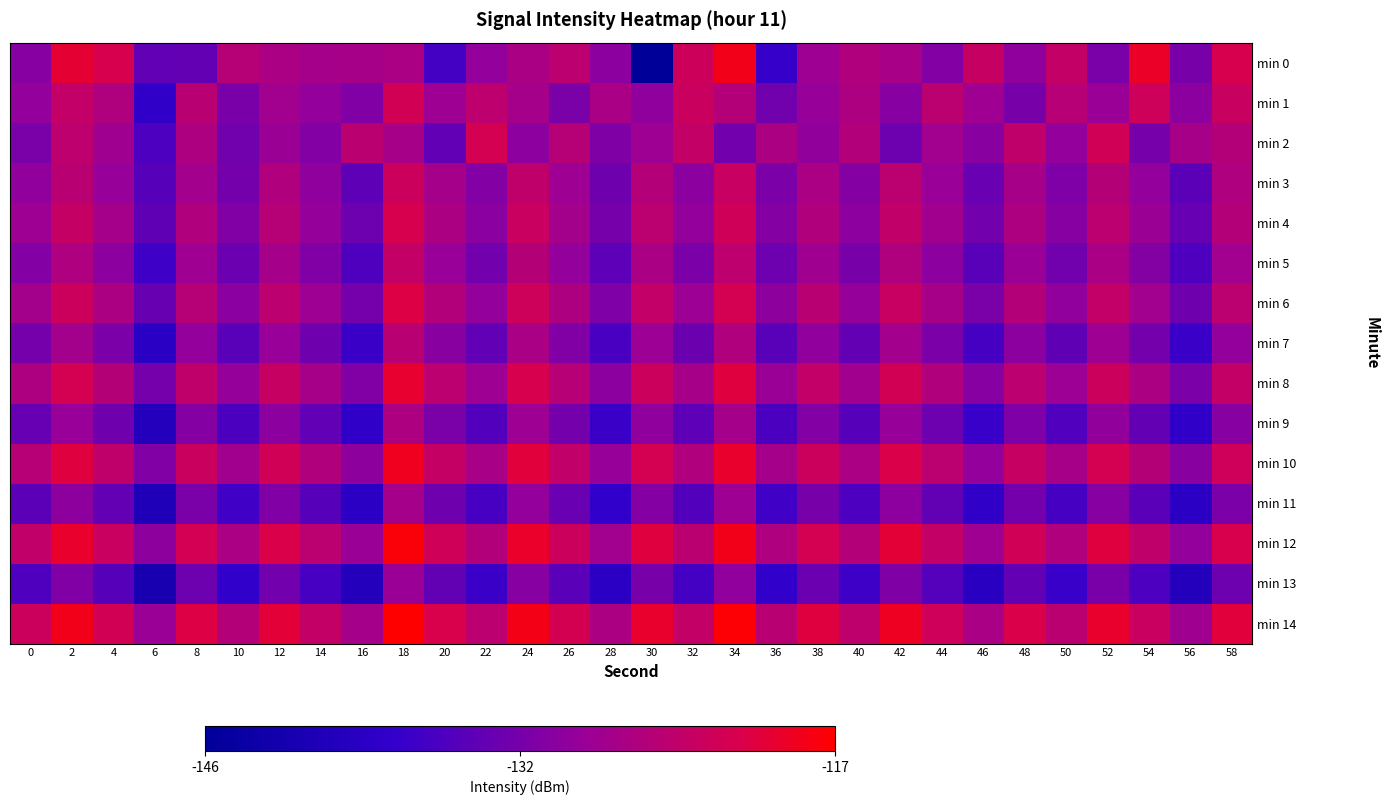

Reading left to right, list all the values displayed in this chart.

min 0: 0=-130.1	2=-120.0	4=-121.7	6=-133.3	8=-133.1	10=-125.3	12=-126.6	14=-127.3	16=-127.0	18=-126.6	20=-135.8	22=-129.1	24=-126.7	26=-124.7	28=-129.7	30=-145.9	32=-122.8	34=-118.5	36=-137.0	38=-128.0	40=-126.0	42=-126.9	44=-130.5	46=-123.5	48=-129.4	50=-123.8	52=-131.3	54=-119.3	56=-131.4	58=-121.7
min 1: 0=-129.1	2=-123.9	4=-126.1	6=-137.8	8=-125.1	10=-131.4	12=-127.6	14=-128.9	16=-130.7	18=-122.3	20=-128.0	22=-124.5	24=-127.3	26=-131.2	28=-126.8	30=-129.4	32=-123.1	34=-125.6	36=-132.0	38=-128.7	40=-126.3	42=-130.1	44=-124.8	46=-127.9	48=-131.5	50=-125.2	52=-128.4	54=-122.7	56=-129.8	58=-123.3
min 2: 0=-131.2	2=-124.5	4=-127.8	6=-135.1	8=-126.4	10=-132.0	12=-128.3	14=-130.5	16=-124.9	18=-127.1	20=-133.4	22=-121.8	24=-129.6	26=-125.3	28=-130.8	30=-128.1	32=-123.7	34=-131.9	36=-126.5	38=-129.2	40=-125.8	42=-132.3	44=-127.6	46=-130.0	48=-124.2	50=-128.9	52=-122.4	54=-131.6	56=-127.0	58=-125.5
min 3: 0=-129.3	2=-125.1	4=-128.7	6=-134.2	8=-127.5	10=-131.8	12=-126.0	14=-129.4	16=-133.6	18=-122.9	20=-127.2	22=-130.5	24=-124.3	26=-128.0	28=-132.1	30=-125.7	32=-129.8	34=-123.4	36=-131.0	38=-126.6	40=-130.3	42=-124.8	44=-128.5	46=-132.7	48=-127.0	50=-130.9	52=-125.4	54=-129.1	56=-133.8	58=-126.2
min 4: 0=-128.1	2=-123.6	4=-127.2	6=-133.5	8=-126.0	10=-130.7	12=-125.3	14=-128.8	16=-132.4	18=-121.7	20=-126.5	22=-129.9	24=-123.2	26=-127.4	28=-131.6	30=-124.8	32=-128.9	34=-122.5	36=-130.3	38=-125.9	40=-129.6	42=-124.1	44=-127.7	46=-131.9	48=-126.4	50=-130.1	52=-124.7	54=-128.3	56=-132.9	58=-125.5
min 5: 0=-130.5	2=-126.2	4=-129.8	6=-136.3	8=-127.9	10=-132.6	12=-127.2	14=-130.7	16=-134.9	18=-123.8	20=-128.6	22=-131.9	24=-125.4	26=-129.1	28=-133.7	30=-126.7	32=-131.0	34=-124.5	36=-132.4	38=-127.8	40=-131.5	42=-126.1	44=-129.7	46=-134.1	48=-128.4	50=-132.0	52=-126.8	54=-130.4	56=-135.0	58=-127.6
min 6: 0=-127.4	2=-122.9	4=-126.5	6=-132.8	8=-125.3	10=-129.9	12=-124.6	14=-128.1	16=-131.7	18=-120.9	20=-125.8	22=-129.1	24=-122.7	26=-126.3	28=-130.9	30=-124.0	32=-128.2	34=-121.8	36=-129.5	38=-125.1	40=-128.8	42=-123.4	44=-127.0	46=-131.2	48=-125.7	50=-129.3	52=-124.0	54=-127.6	56=-132.2	58=-124.8
min 7: 0=-131.7	2=-127.4	4=-131.0	6=-138.5	8=-129.1	10=-134.0	12=-128.6	14=-132.2	16=-136.5	18=-125.1	20=-130.0	22=-133.4	24=-126.8	26=-130.6	28=-135.3	30=-128.2	32=-132.5	34=-126.0	36=-134.0	38=-129.3	40=-133.0	42=-127.5	44=-131.1	46=-135.6	48=-129.7	50=-133.5	52=-128.0	54=-131.8	56=-136.5	58=-129.0
min 8: 0=-126.3	2=-121.8	4=-125.4	6=-131.7	8=-124.2	10=-128.8	12=-123.5	14=-127.0	16=-130.6	18=-119.8	20=-124.7	22=-128.0	24=-121.6	26=-125.2	28=-129.8	30=-122.9	32=-127.1	34=-120.7	36=-128.4	38=-124.0	40=-127.7	42=-122.3	44=-125.9	46=-130.1	48=-124.6	50=-128.2	52=-122.9	54=-126.5	56=-131.1	58=-123.7
min 9: 0=-132.9	2=-128.6	4=-132.2	6=-139.7	8=-130.3	10=-135.2	12=-129.8	14=-133.4	16=-137.7	18=-126.3	20=-131.2	22=-134.6	24=-128.0	26=-131.8	28=-136.5	30=-129.4	32=-133.7	34=-127.2	36=-135.2	38=-130.5	40=-134.2	42=-128.7	44=-132.3	46=-136.8	48=-130.9	50=-134.7	52=-129.2	54=-133.0	56=-137.7	58=-130.2
min 10: 0=-125.2	2=-120.7	4=-124.3	6=-130.6	8=-123.1	10=-127.7	12=-122.4	14=-125.9	16=-129.5	18=-118.7	20=-123.6	22=-126.9	24=-120.5	26=-124.1	28=-128.7	30=-121.8	32=-126.0	34=-119.6	36=-127.3	38=-122.9	40=-126.6	42=-121.2	44=-124.8	46=-129.0	48=-123.5	50=-127.1	52=-121.8	54=-125.4	56=-130.0	58=-122.6
min 11: 0=-133.8	2=-129.5	4=-133.1	6=-140.6	8=-131.2	10=-136.1	12=-130.7	14=-134.3	16=-138.6	18=-127.2	20=-132.1	22=-135.5	24=-128.9	26=-132.7	28=-137.4	30=-130.3	32=-134.6	34=-128.1	36=-136.1	38=-131.4	40=-135.1	42=-129.6	44=-133.2	46=-137.7	48=-131.8	50=-135.6	52=-130.1	54=-133.9	56=-138.6	58=-131.1
min 12: 0=-124.1	2=-119.6	4=-123.2	6=-129.5	8=-122.0	10=-126.6	12=-121.3	14=-124.8	16=-128.4	18=-117.6	20=-122.5	22=-125.8	24=-119.4	26=-123.0	28=-127.6	30=-120.7	32=-124.9	34=-118.5	36=-126.2	38=-121.8	40=-125.5	42=-120.1	44=-123.7	46=-127.9	48=-122.4	50=-126.0	52=-120.7	54=-124.3	56=-128.9	58=-121.5
min 13: 0=-135.0	2=-130.7	4=-134.3	6=-141.8	8=-132.4	10=-137.3	12=-131.9	14=-135.5	16=-139.8	18=-128.4	20=-133.3	22=-136.7	24=-130.1	26=-133.9	28=-138.6	30=-131.5	32=-135.8	34=-129.3	36=-137.3	38=-132.6	40=-136.3	42=-130.8	44=-134.4	46=-138.9	48=-133.0	50=-136.8	52=-131.3	54=-135.1	56=-139.8	58=-132.3
min 14: 0=-123.0	2=-118.5	4=-122.1	6=-128.4	8=-120.9	10=-125.5	12=-120.2	14=-123.7	16=-127.3	18=-116.5	20=-121.4	22=-124.7	24=-118.3	26=-121.9	28=-126.5	30=-119.6	32=-123.8	34=-117.4	36=-125.1	38=-120.7	40=-124.4	42=-119.0	44=-122.6	46=-126.8	48=-121.3	50=-124.9	52=-119.6	54=-123.2	56=-127.8	58=-120.4